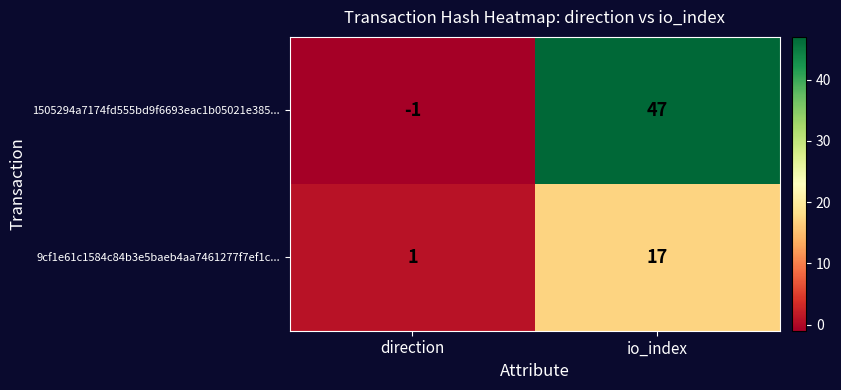

What is the minimum value shown in the chart?

-1